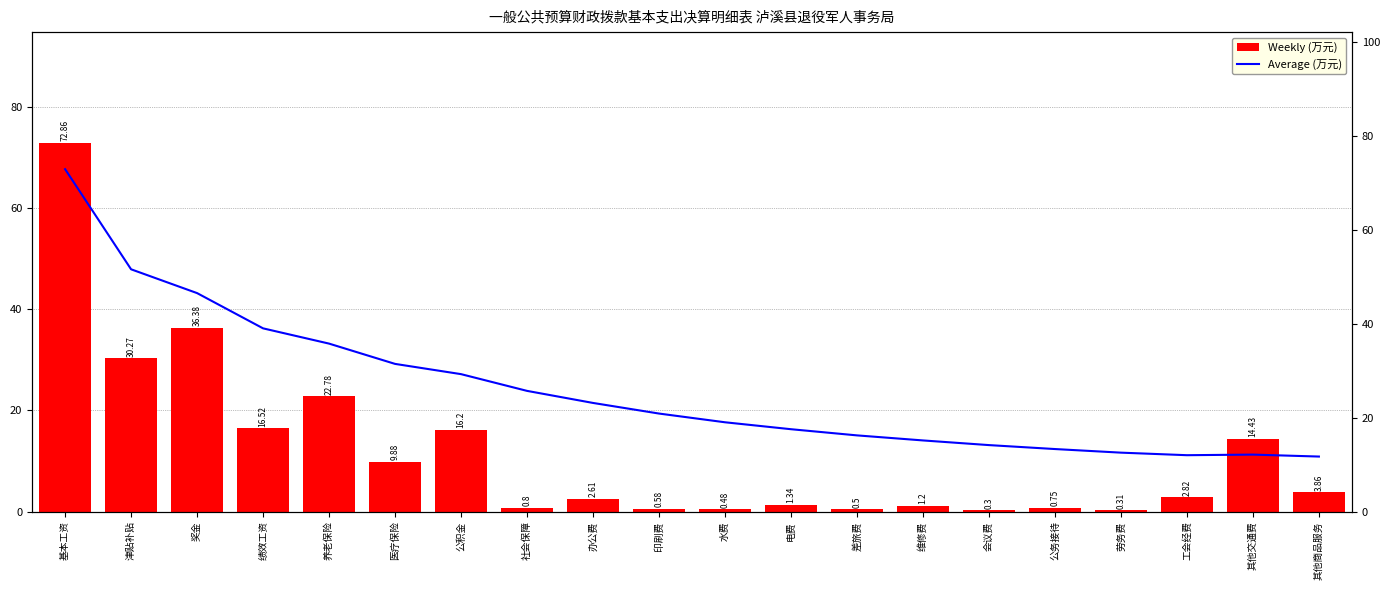

At which label is Average (万元) closest to 42?

绩效工资